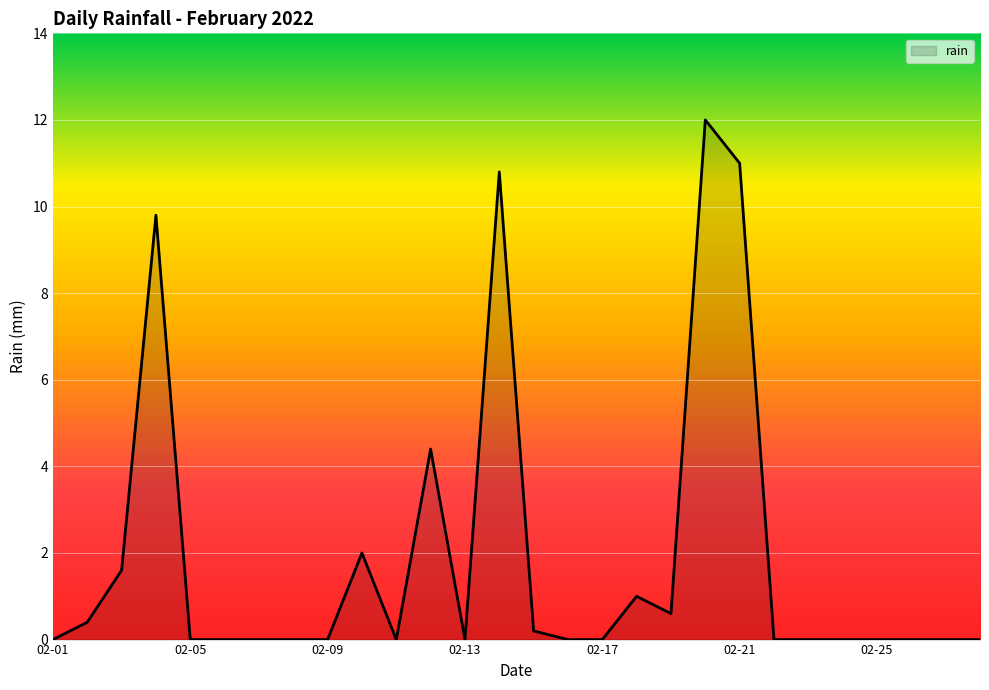

What is the maximum value shown in the chart?

12.0